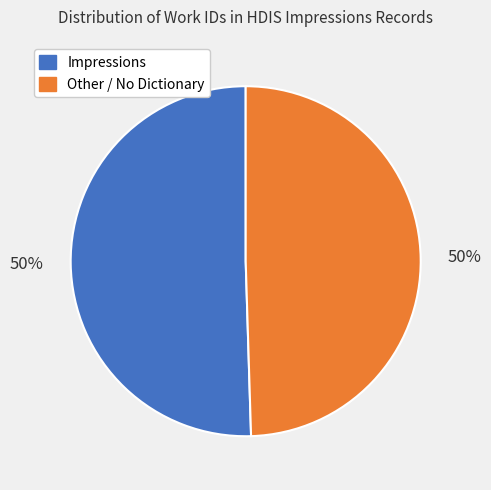

To the nearest percent, what is the average slice percentage?

50%